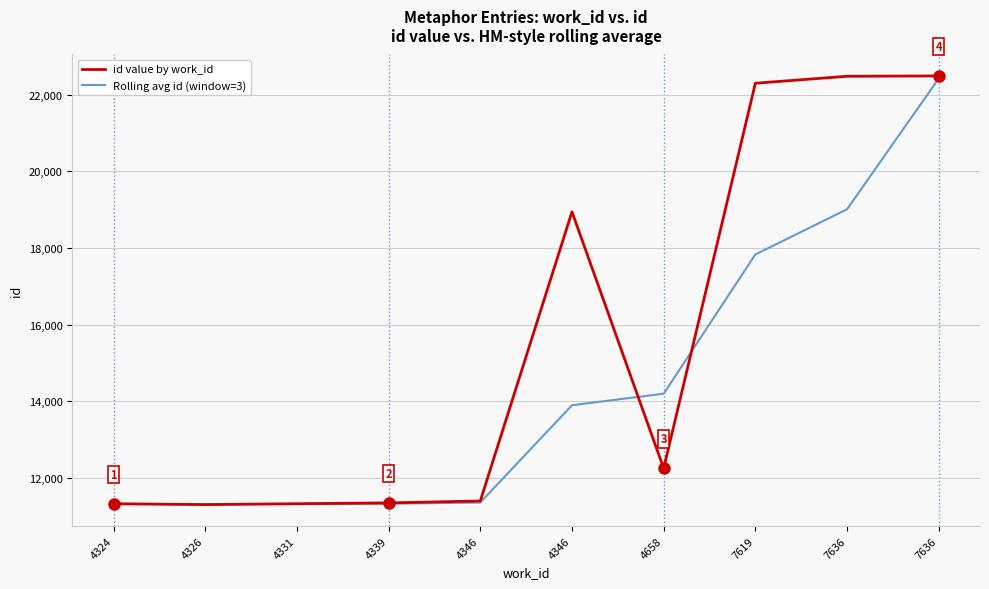

What are all the series names shown in the legend?

id value by work_id, Rolling avg id (window=3)